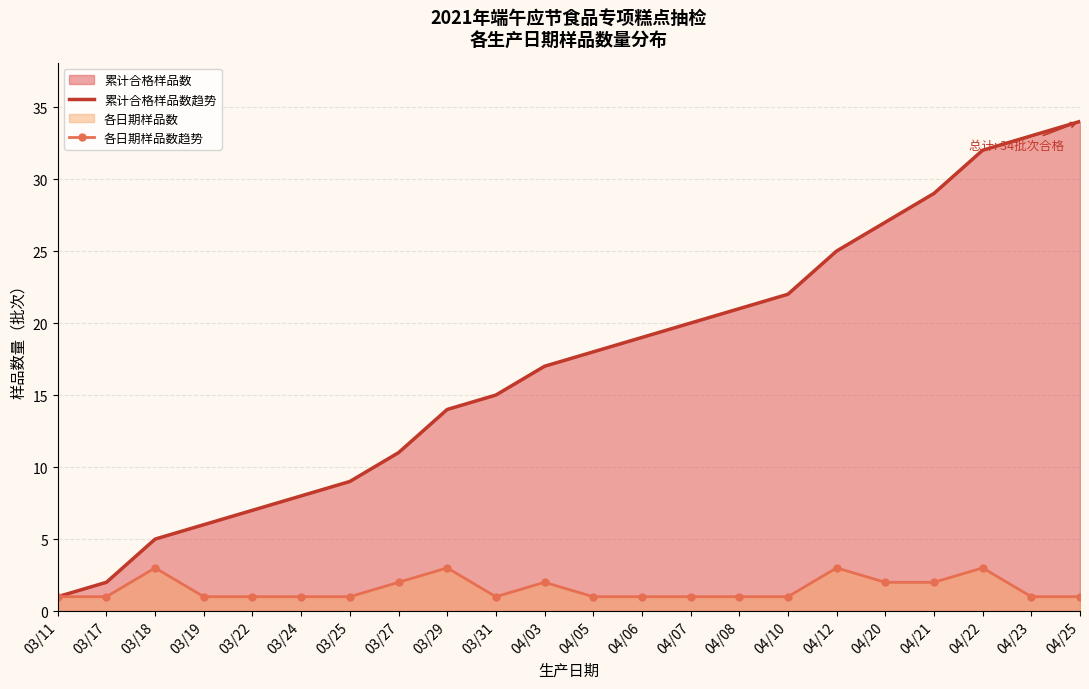

At which category is the sum across all series the highest?

04/22